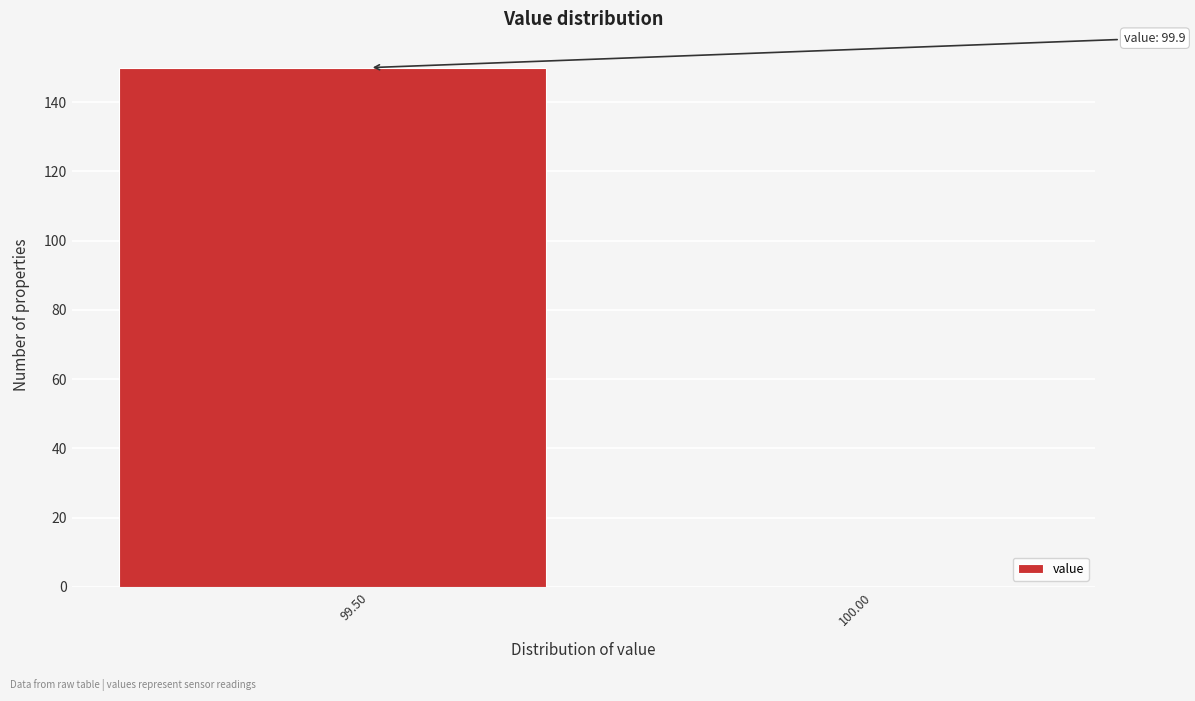

Reading left to right, transcribe all the data shown in this chart.

99.50=150	100.00=0